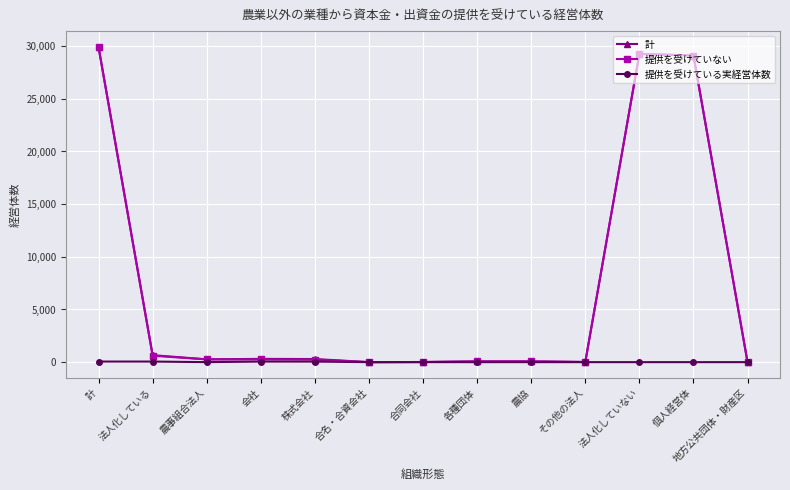

What is the greatest value displayed?

29929